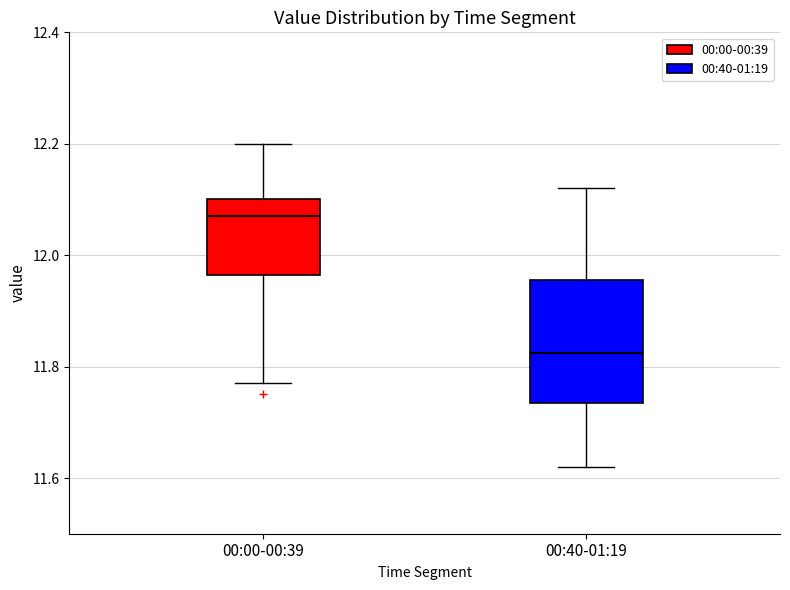

Comparing the boxes themselves (not the whiskers), which one is the tallest?

00:40-01:19